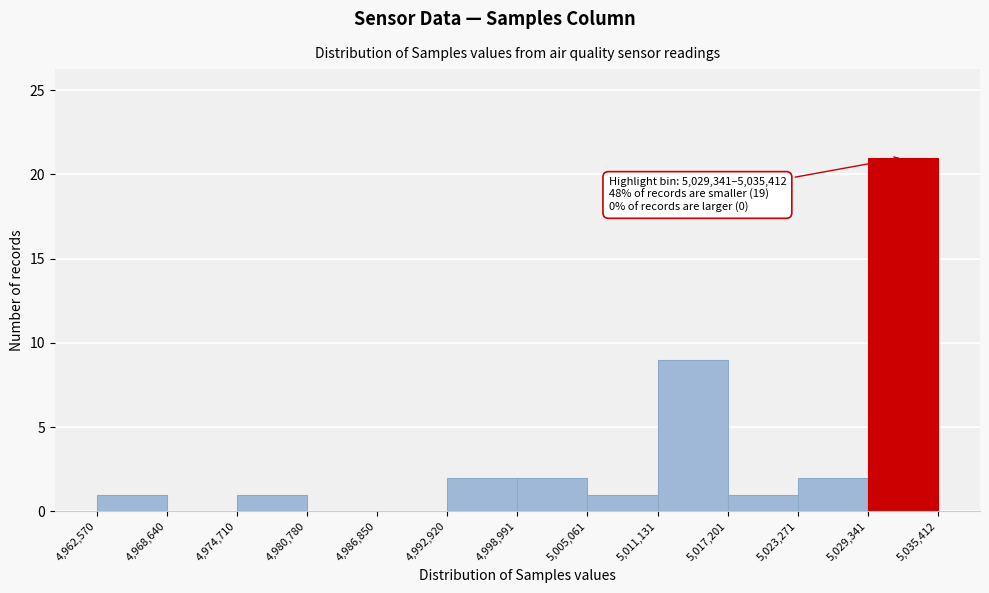

Which range on the x-axis has the tallest bar?

5,029,341 to 5,035,412